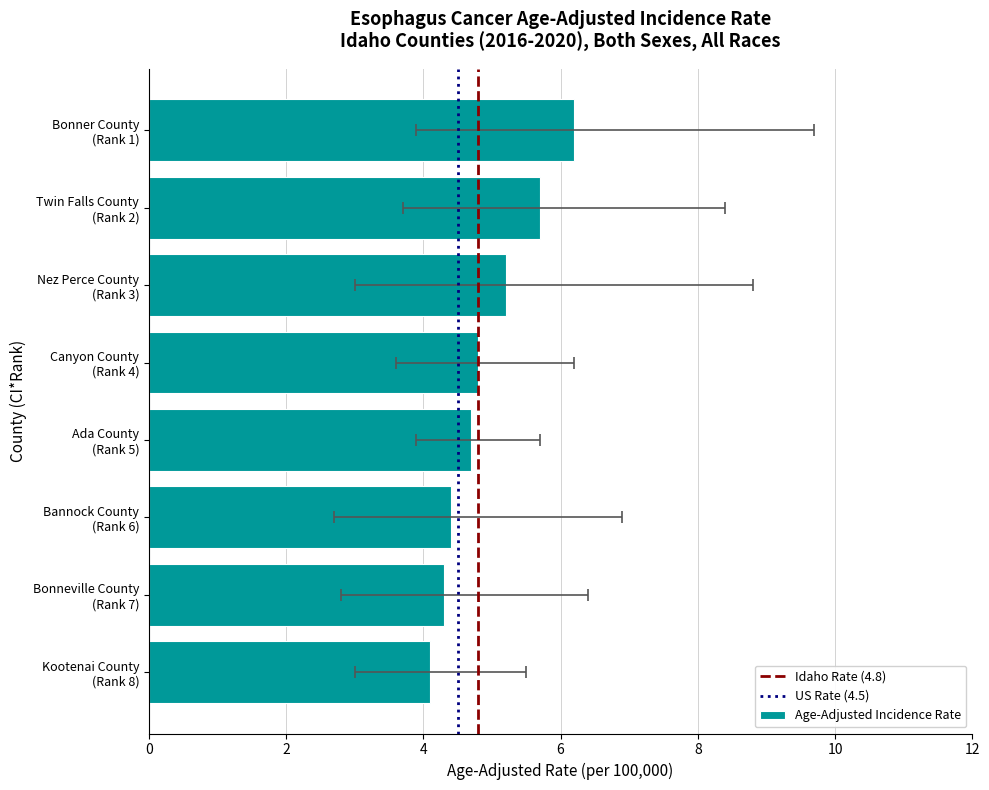

The value of Lower 95% CI at 2 is 3.0. True or false?

True